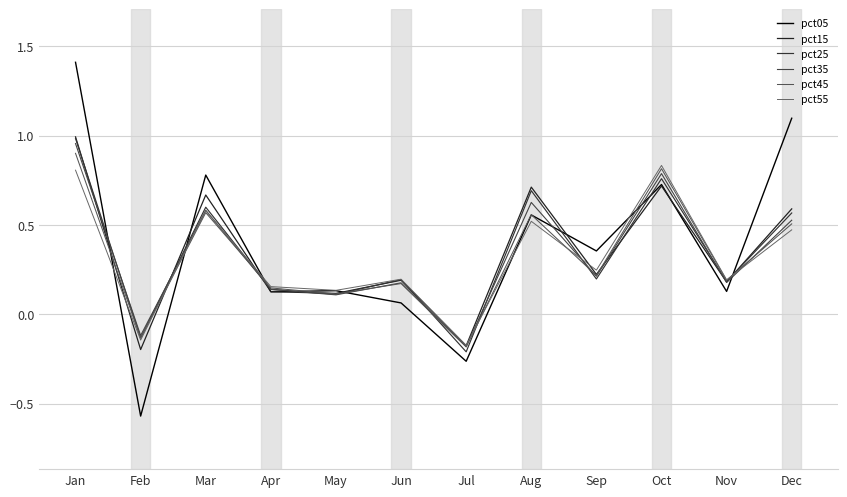

Where does the pct05 series first go above 0?

Jan